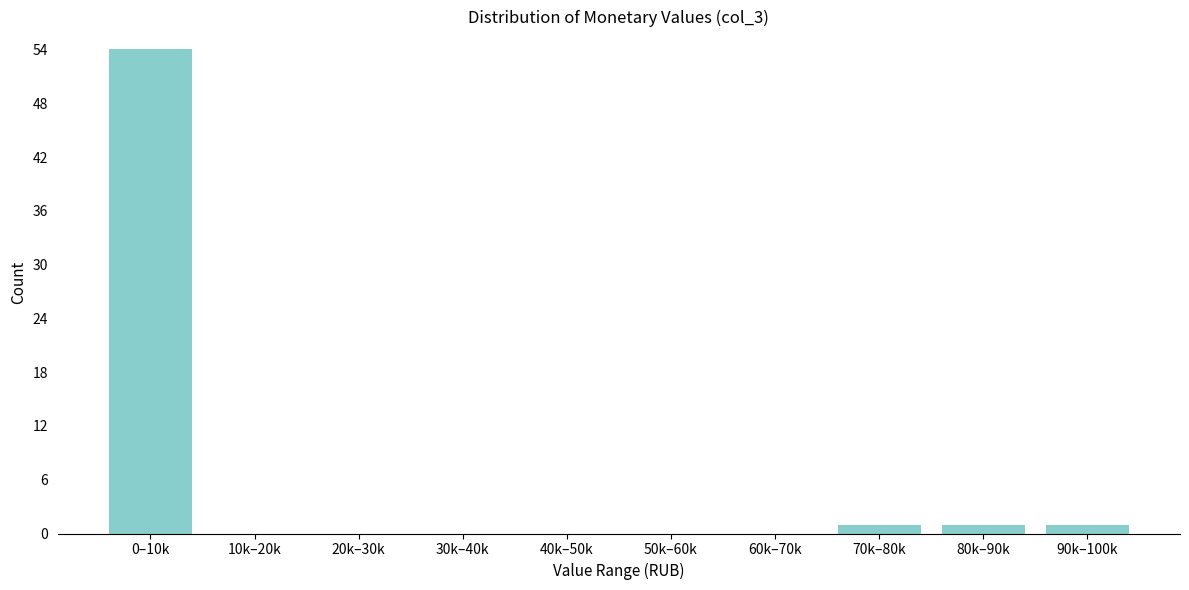

Reading left to right, transcribe all the data shown in this chart.

0–10k=54	10k–20k=0	20k–30k=0	30k–40k=0	40k–50k=0	50k–60k=0	60k–70k=0	70k–80k=1	80k–90k=1	90k–100k=1